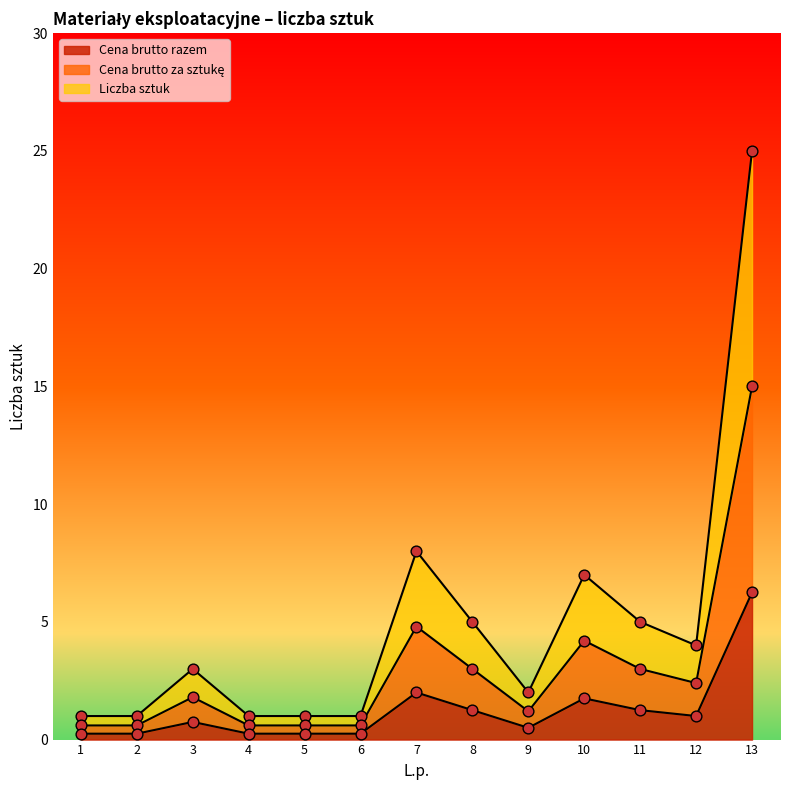

At how many categories does at least one series exceed 11?

1